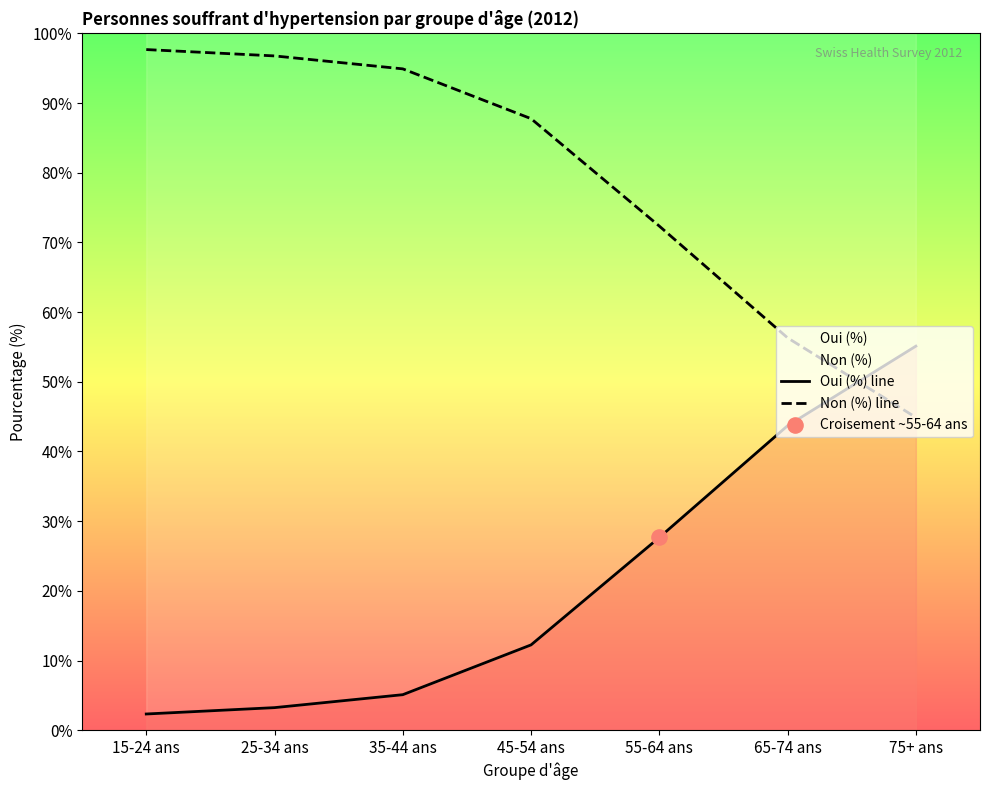

Which series has the largest Y range (max minus min)?

Non (%) line